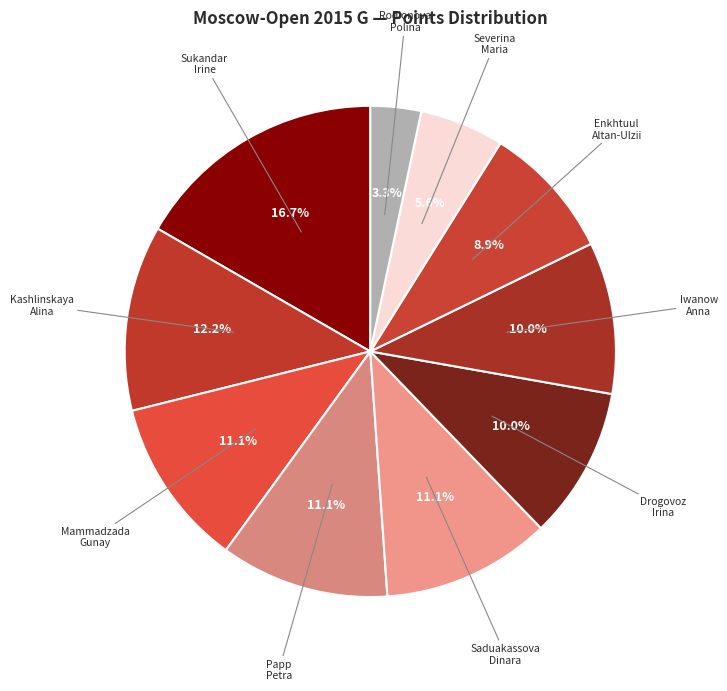

Is the sum of Rodionova Polina and Kashlinskaya Alina greater than half?

No